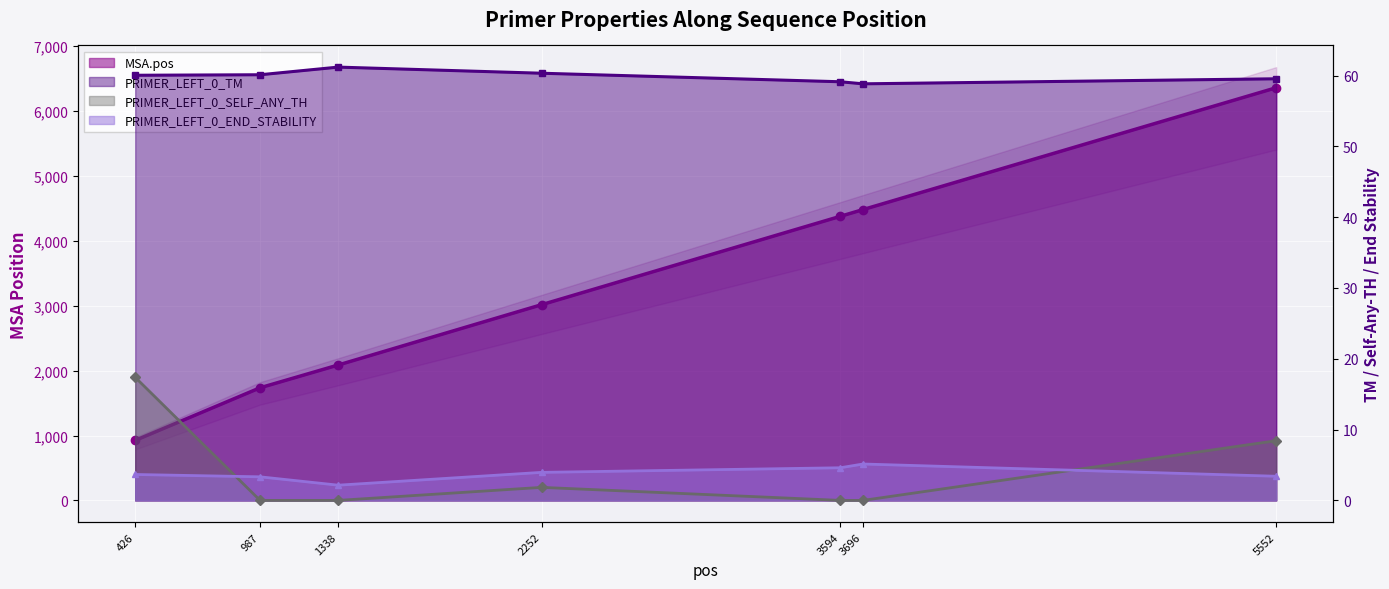

Reading right to left, extract all data points from this chart.

MSA.pos: 6361.0	4483.0	4379.0	3017.0	2087.0	1736.0	925.0
PRIMER_LEFT_0_TM: 59.5	58.8	59.1	60.3	61.2	60.1	60.0
PRIMER_LEFT_0_SELF_ANY_TH: 8.4	0.0	0.0	1.8	0.0	0.0	17.4
PRIMER_LEFT_0_END_STABILITY: 3.4	5.1	4.6	4.0	2.1	3.3	3.7